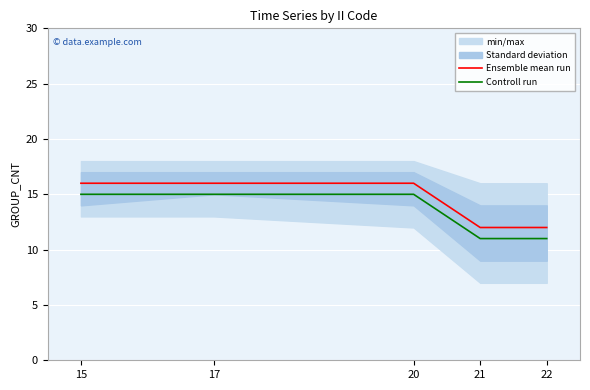

Which has a higher value, 17 or 15?

17